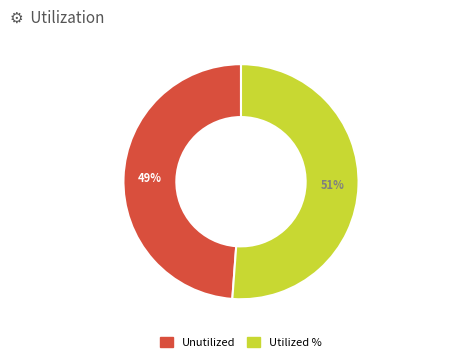

To the nearest percent, what is the difference between the largest and smallest slice percentages?

2%